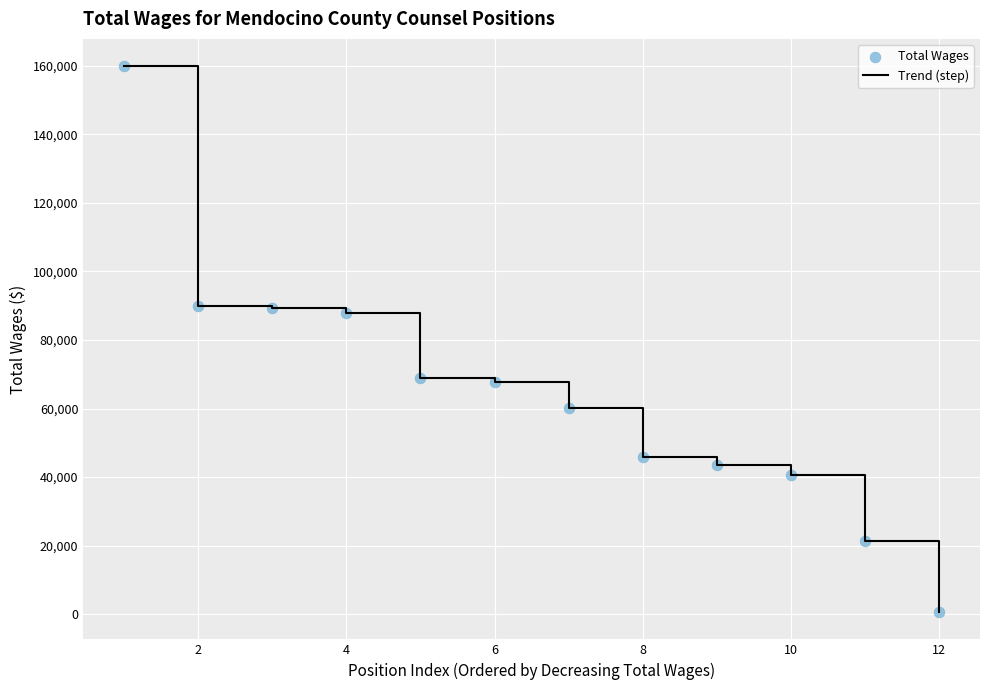

What is the difference between the maximum and minimum values?

159265